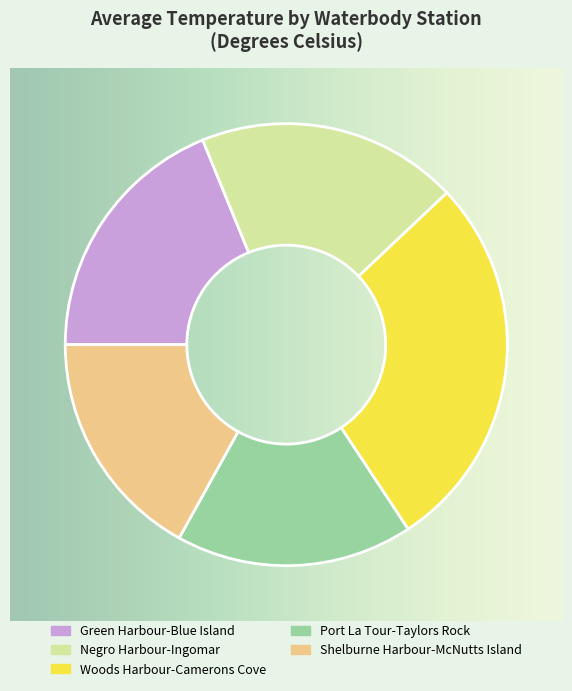

Do Shelburne Harbour-McNutts Island and Port La Tour-Taylors Rock together represent more than half of the pie?

No